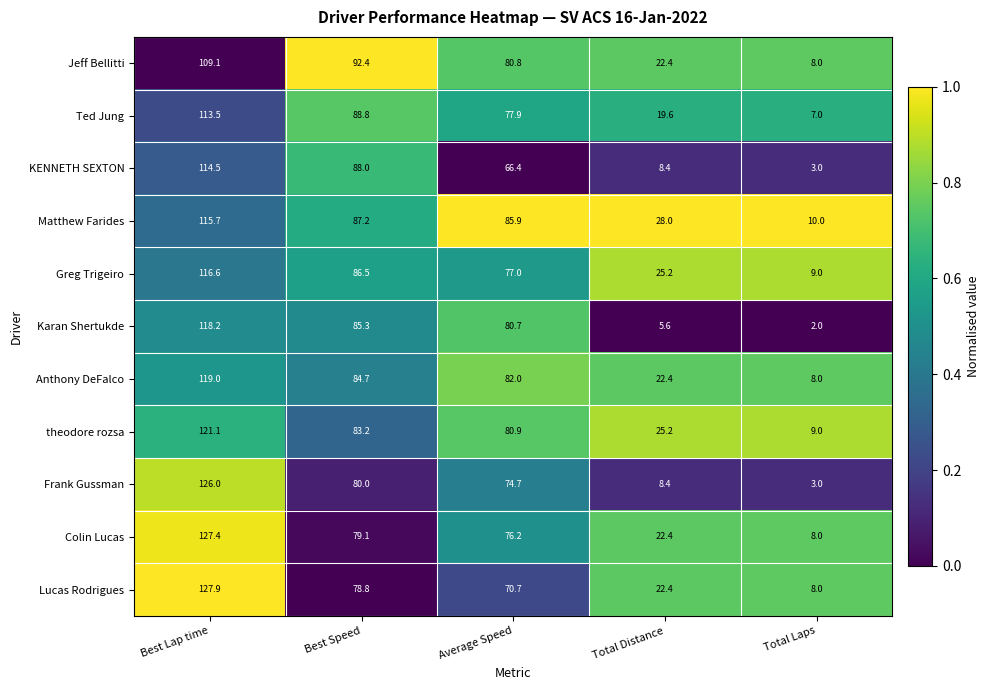

At which label is Frank Gussman closest to 64?

Average Speed